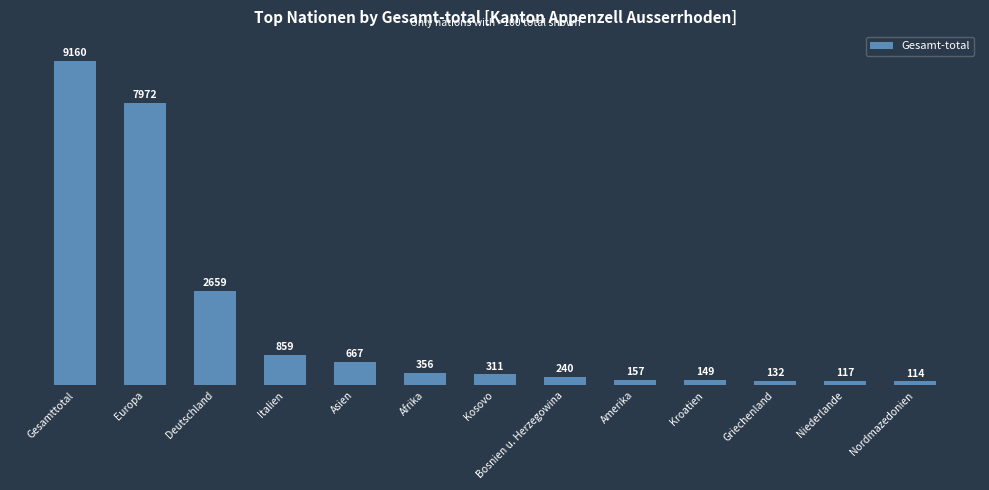

What is the label of the 8th bar from the left?

Bosnien u. Herzegowina